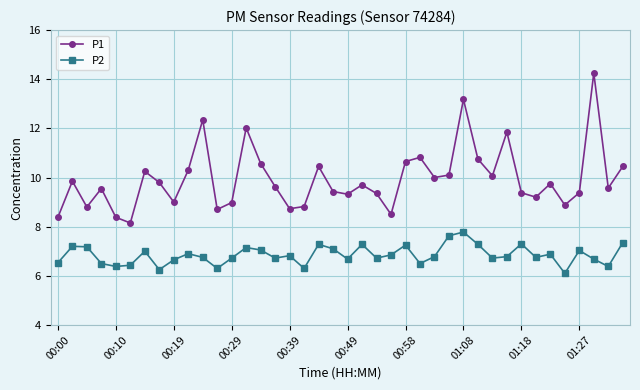

List the series in order of their peak value, highest first.

P1, P2